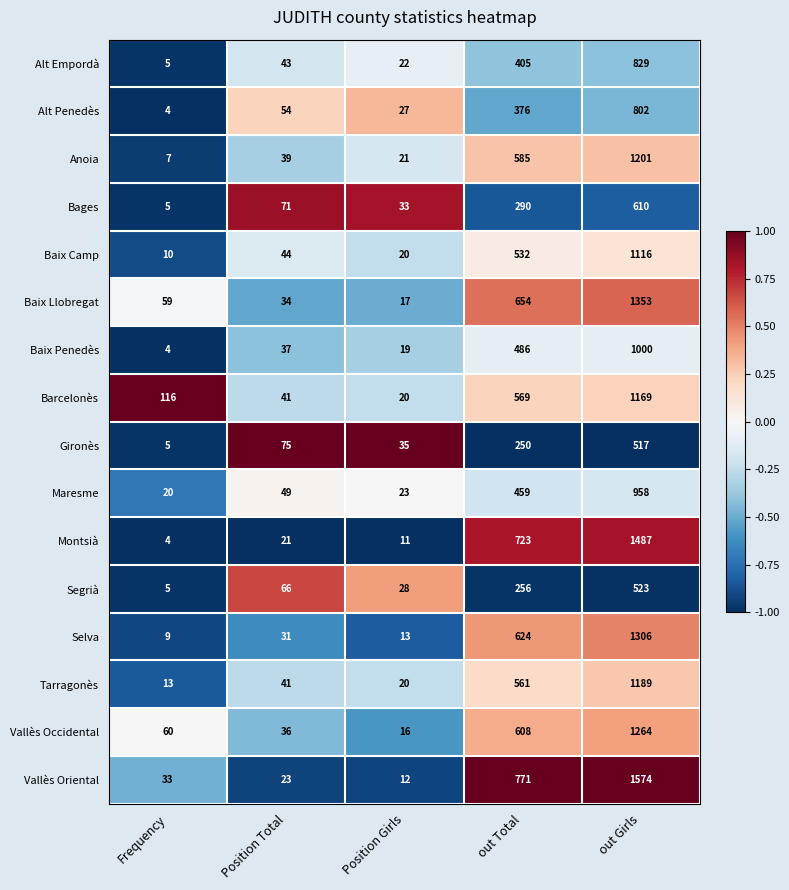

Is it true that Vallès Oriental equals 12 at Position Girls?

True